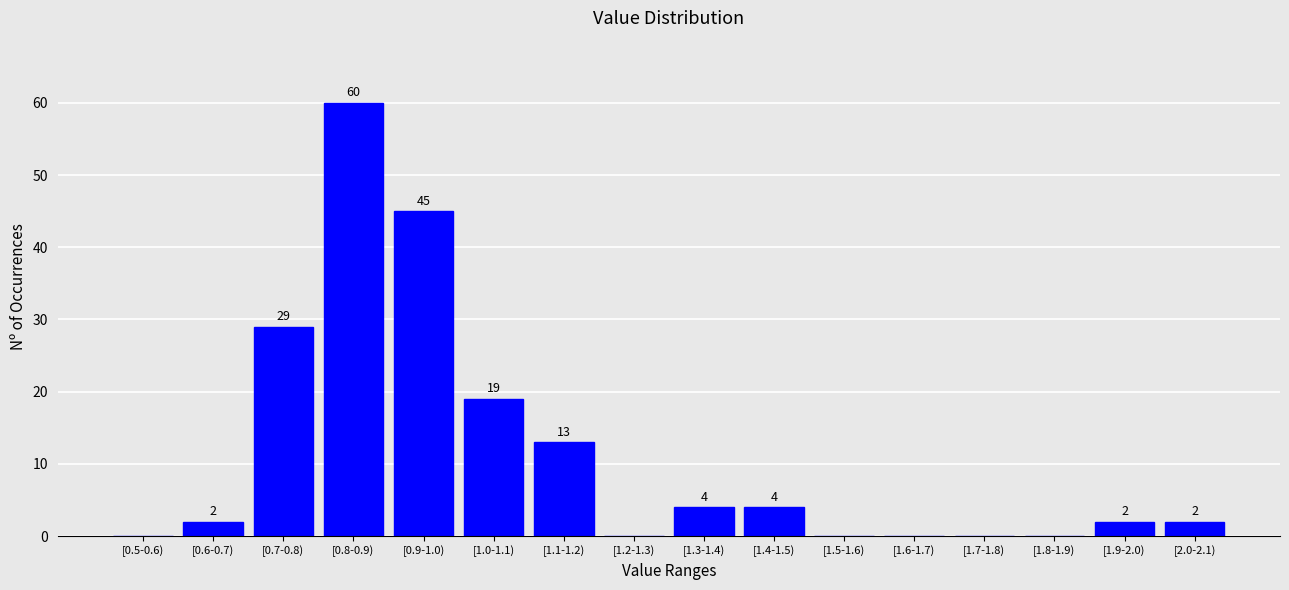

Reading left to right, transcribe all the data shown in this chart.

[0.5-0.6)=0	[0.6-0.7)=2	[0.7-0.8)=29	[0.8-0.9)=60	[0.9-1.0)=45	[1.0-1.1)=19	[1.1-1.2)=13	[1.2-1.3)=0	[1.3-1.4)=4	[1.4-1.5)=4	[1.5-1.6)=0	[1.6-1.7)=0	[1.7-1.8)=0	[1.8-1.9)=0	[1.9-2.0)=2	[2.0-2.1)=2